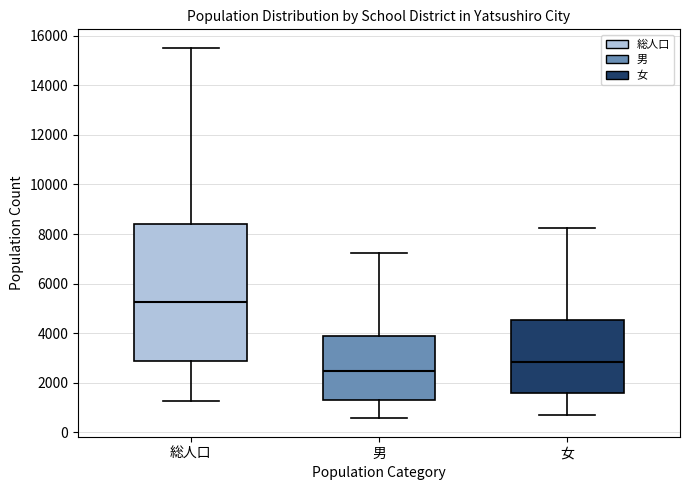

Which box's median line is the lowest?

男